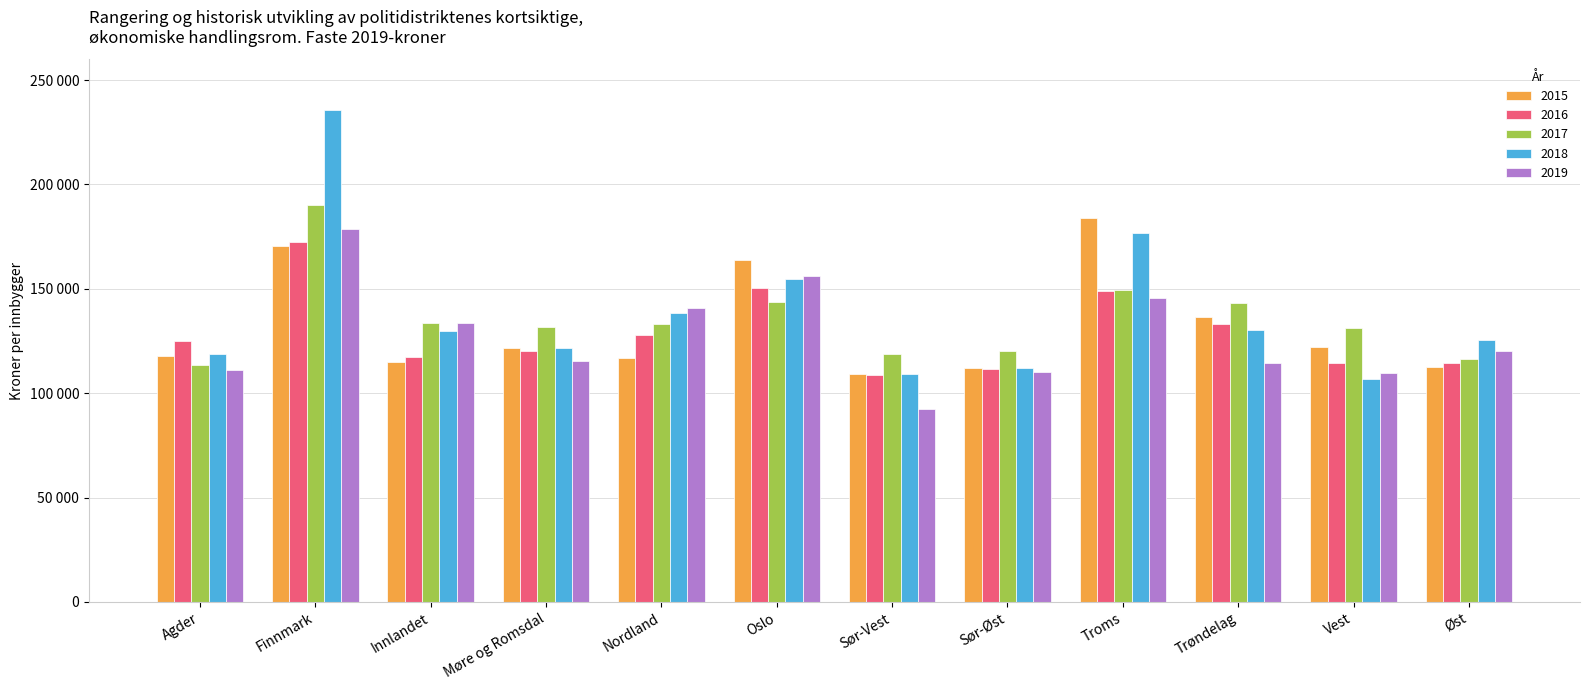

Where is 2017 nearest to the value 151752?

Troms